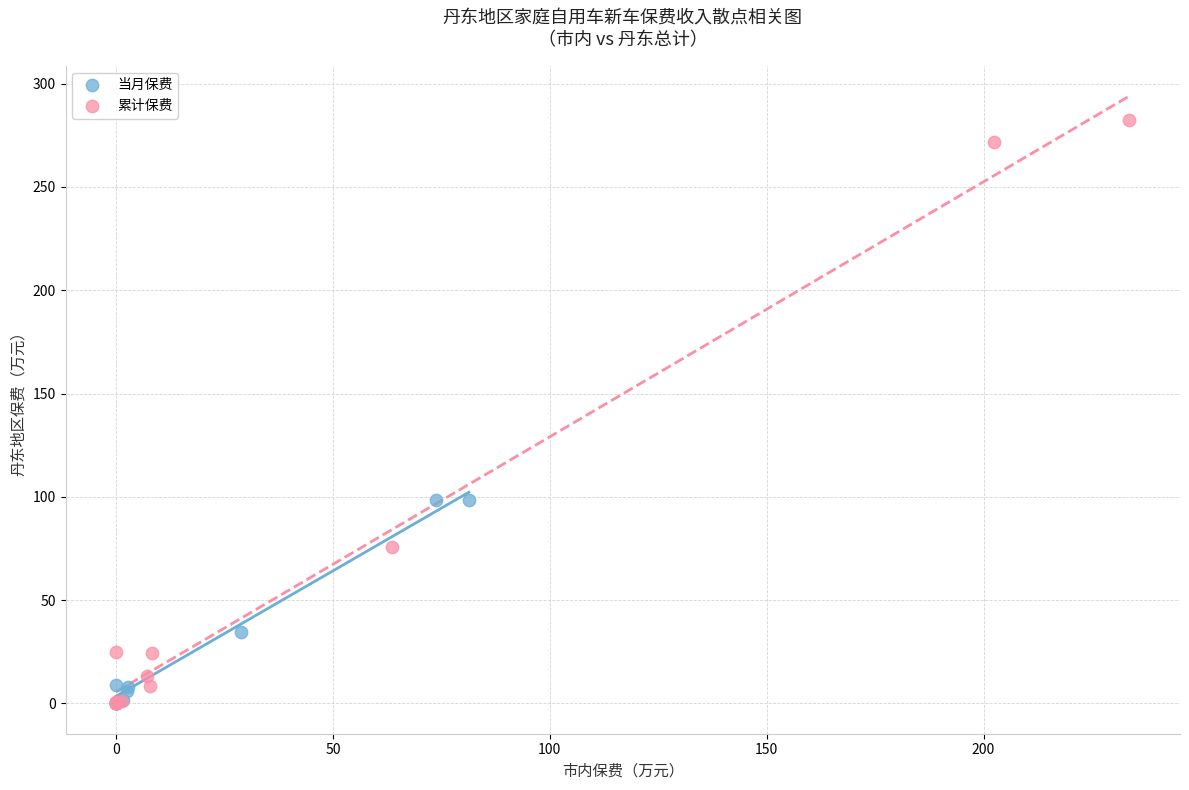

What are all the series names shown in the legend?

当月保费, 累计保费